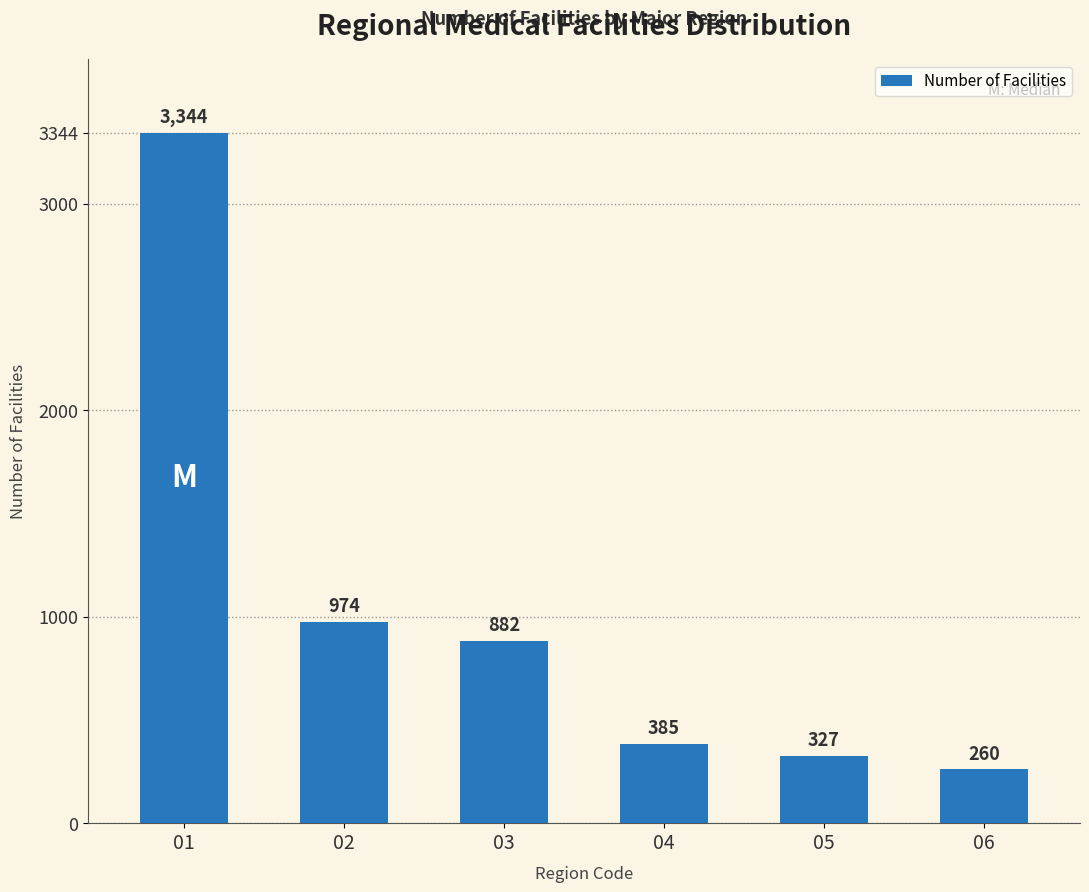

What is the difference between the maximum and minimum values?

3084